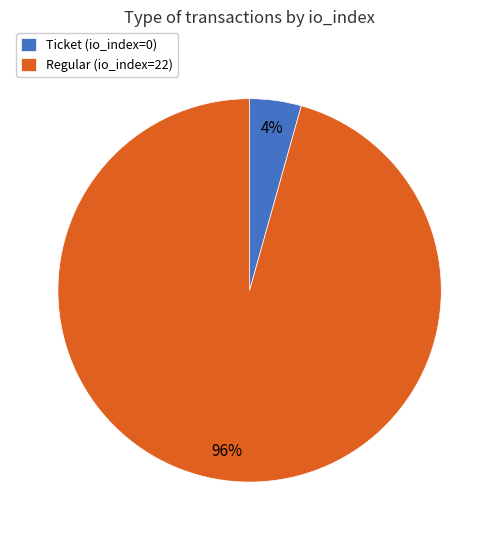

Does Ticket (io_index=0) account for over 50% of the chart?

No